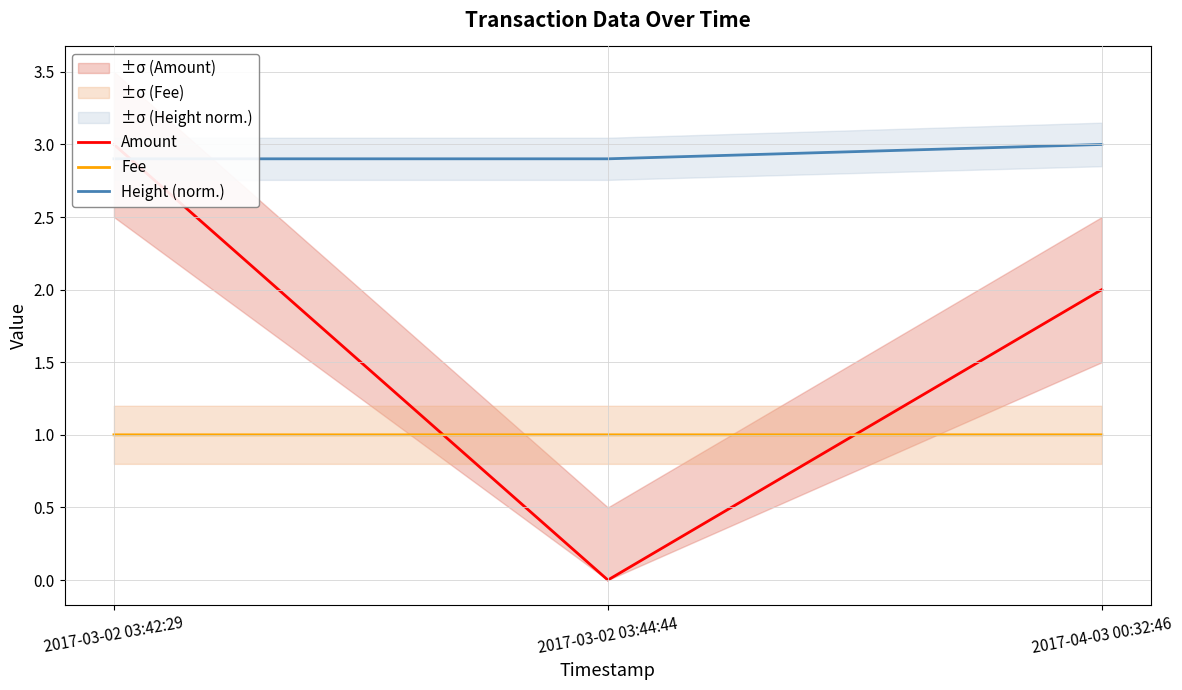

List the series in order of their overall mean, lowest first.

Fee, Amount, Height (norm.)